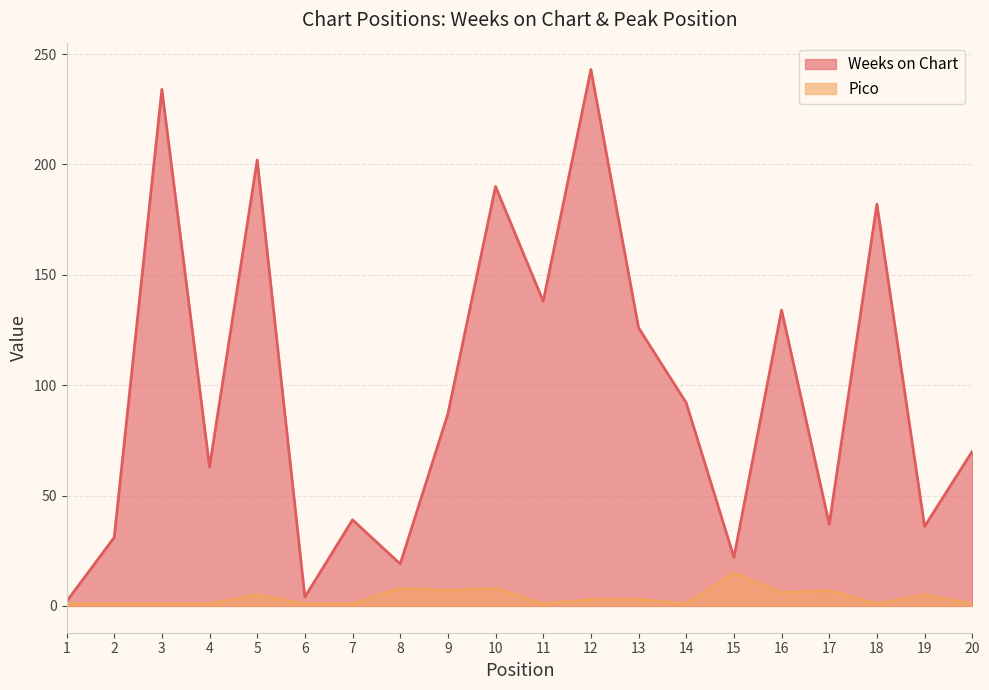

How many series are shown in this chart?

2